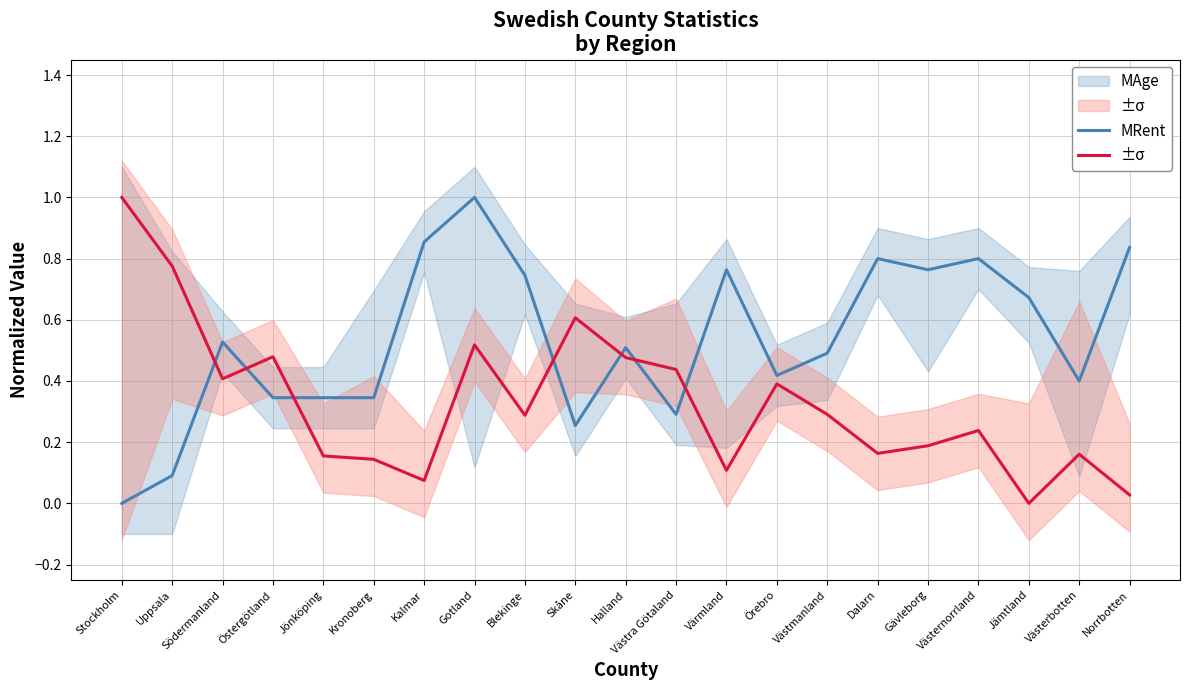

What value does the MAge series have at Dalarn?

0.8